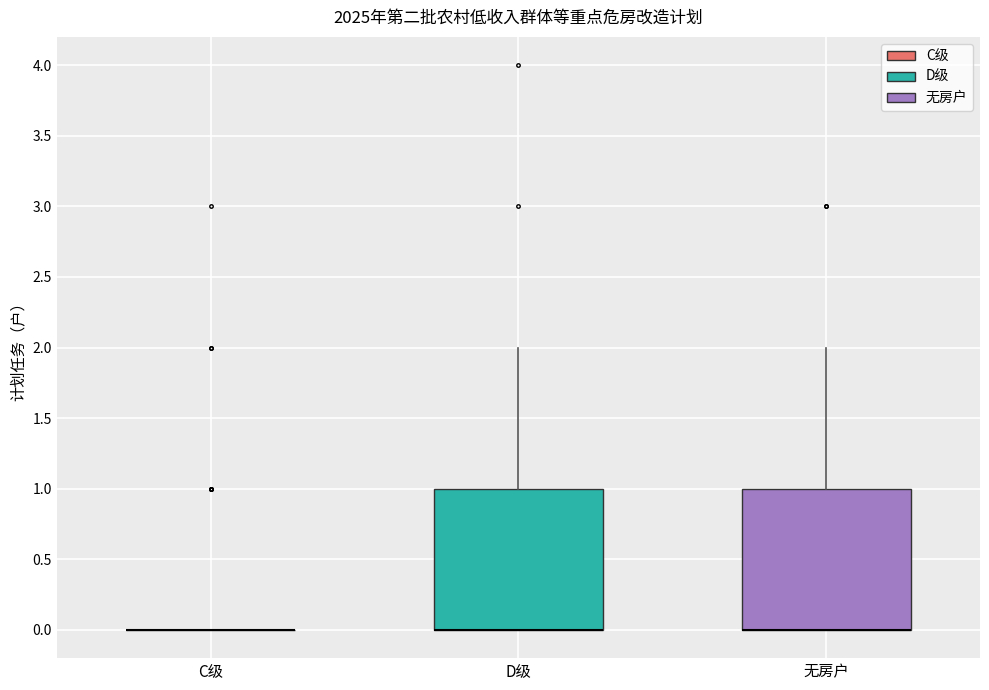

Where is the upper edge of the box for D级 on the y-axis? The values are not printed on the chart, so give them approximately, as read against the axis.

1